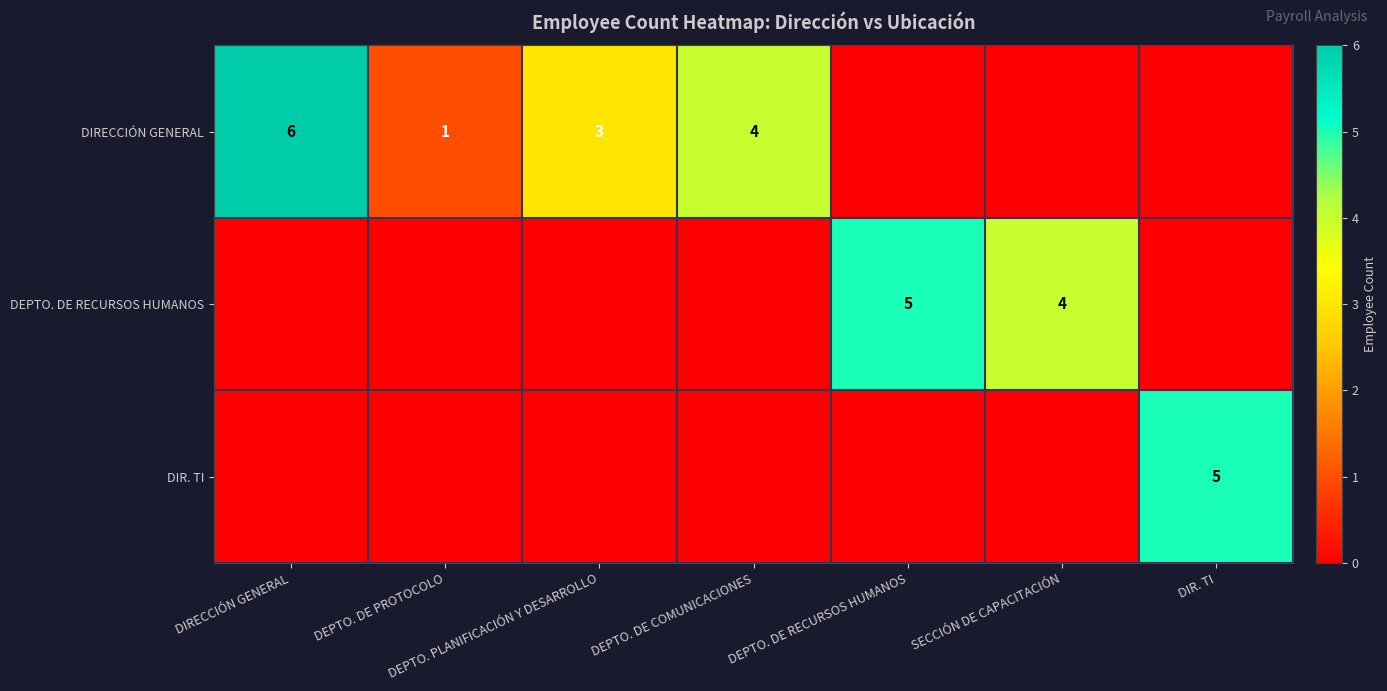

What is the sum of all DIR. TI values?

5